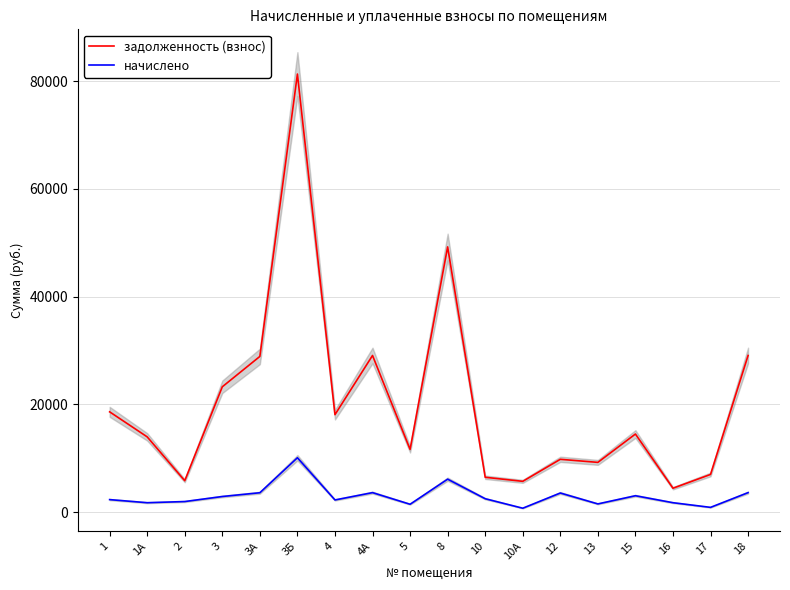

Where does the начислено series first go above 2469?

3